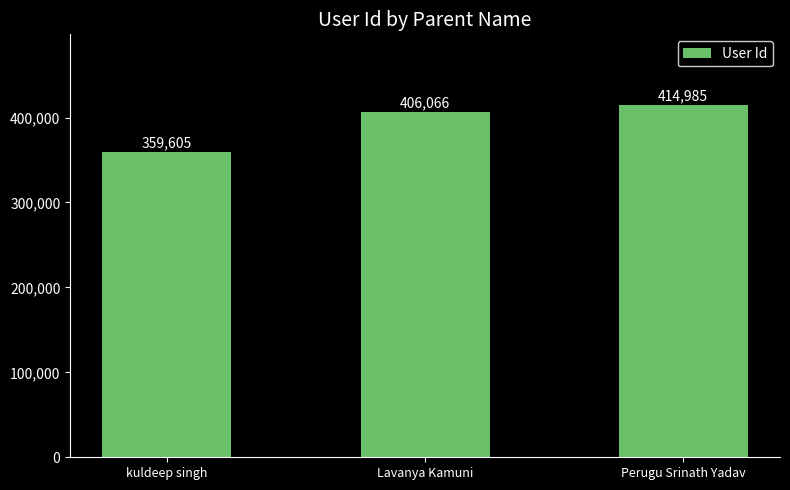

Does the chart contain any negative values?

No